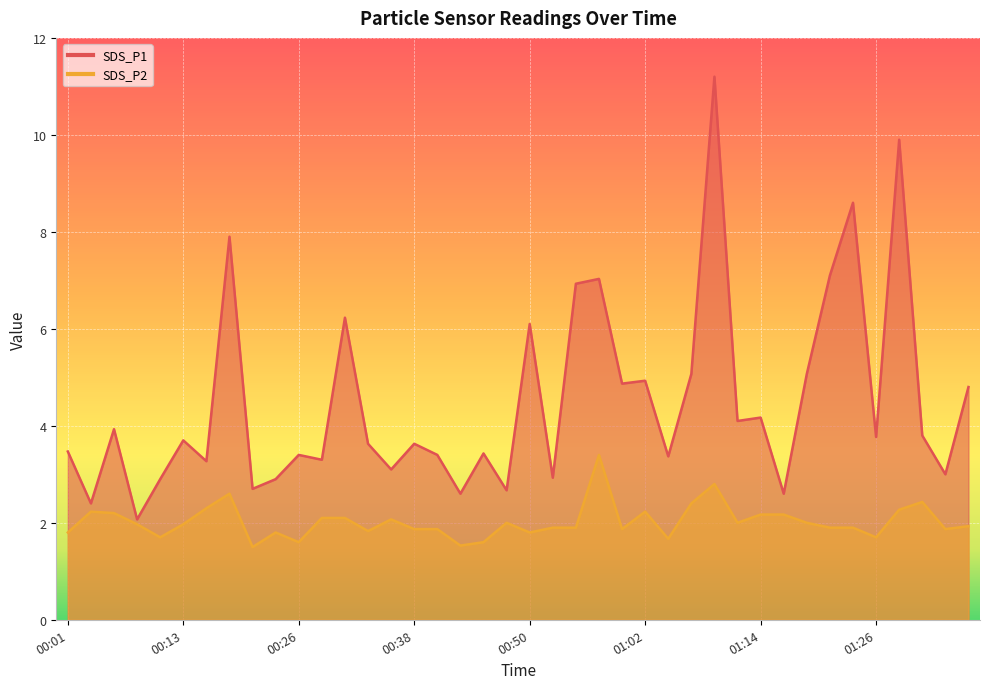

What are all the series names shown in the legend?

SDS_P1, SDS_P2